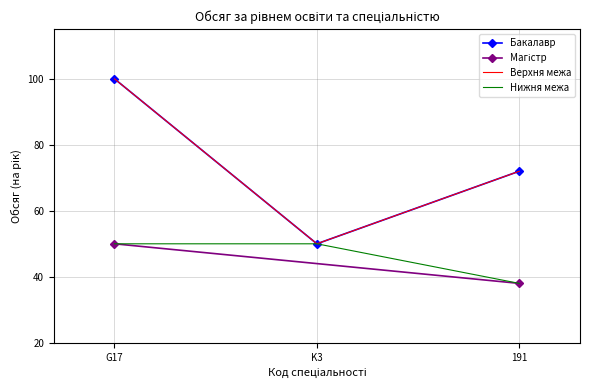

What is the sum of all values?

222